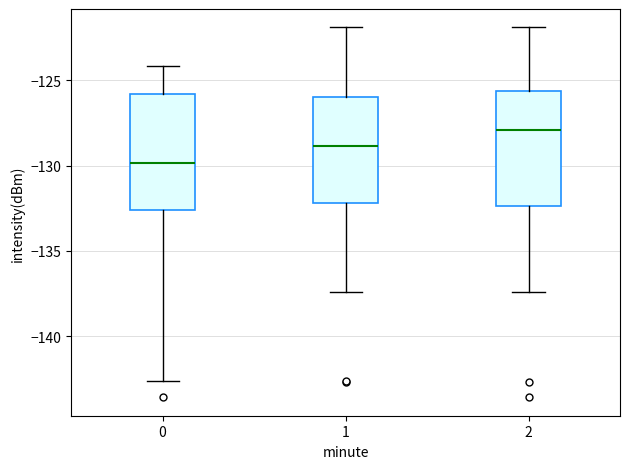

Where does the median line of the box at x = 1 sit on the y-axis? The values are not printed on the chart, so give them approximately, as read against the axis.

-129.0